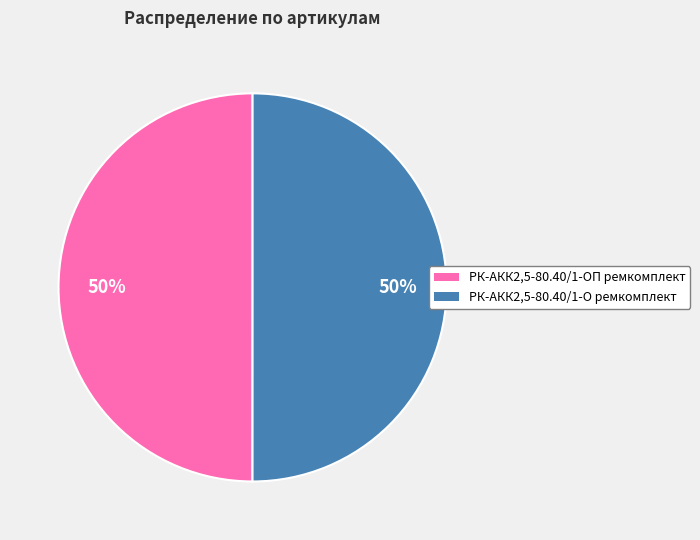

What is the smallest slice in the pie chart?

РК-АКК2,5-80.40/1-ОП ремкомплект